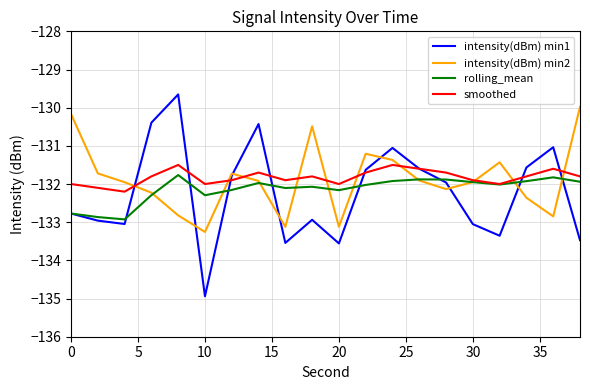

How many values in the intensity(dBm) min1 series exceed -131?

3